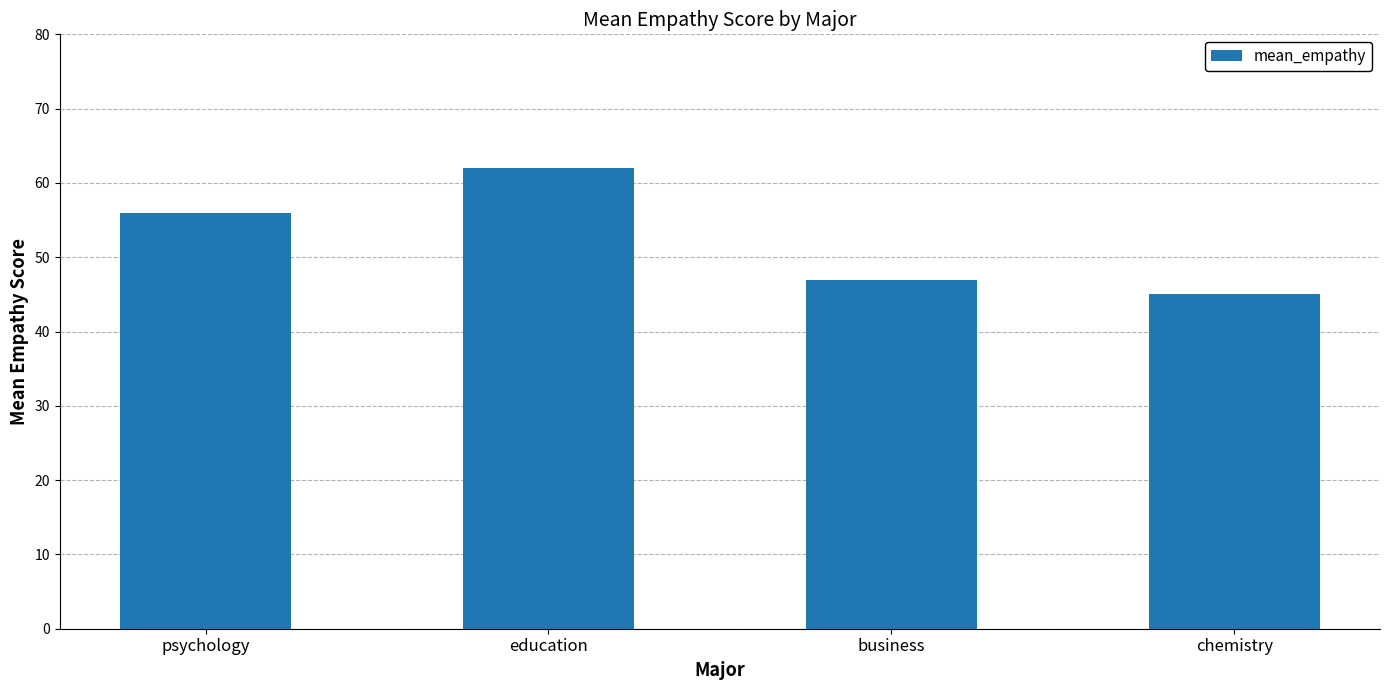

Does the chart contain any negative values?

No